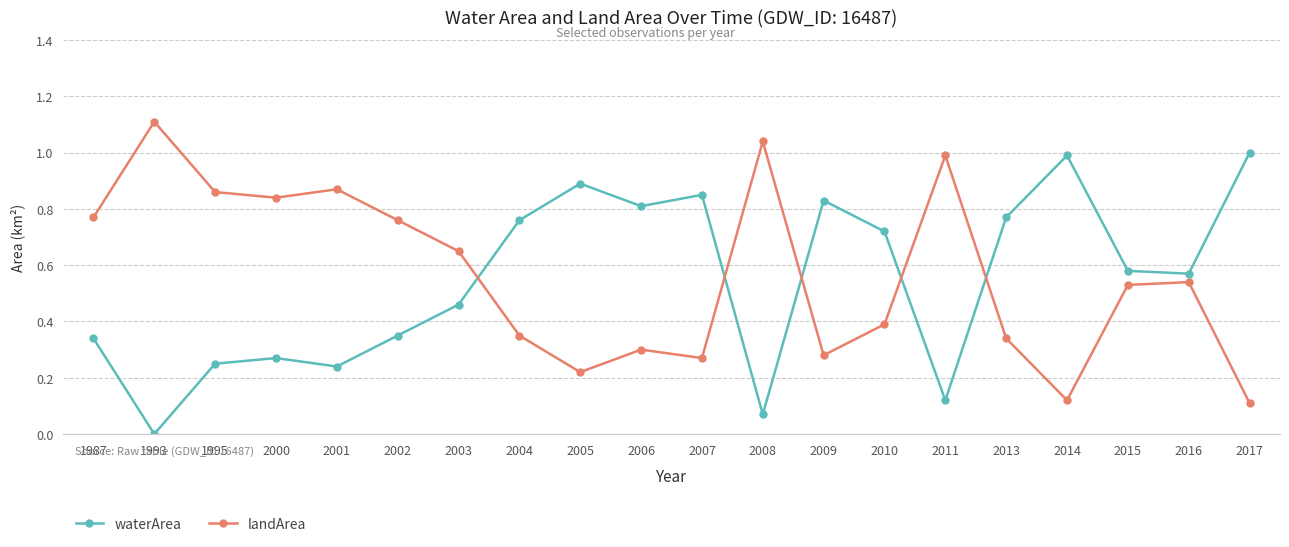

True or false: landArea has a value of 0.3 at 1995.

False